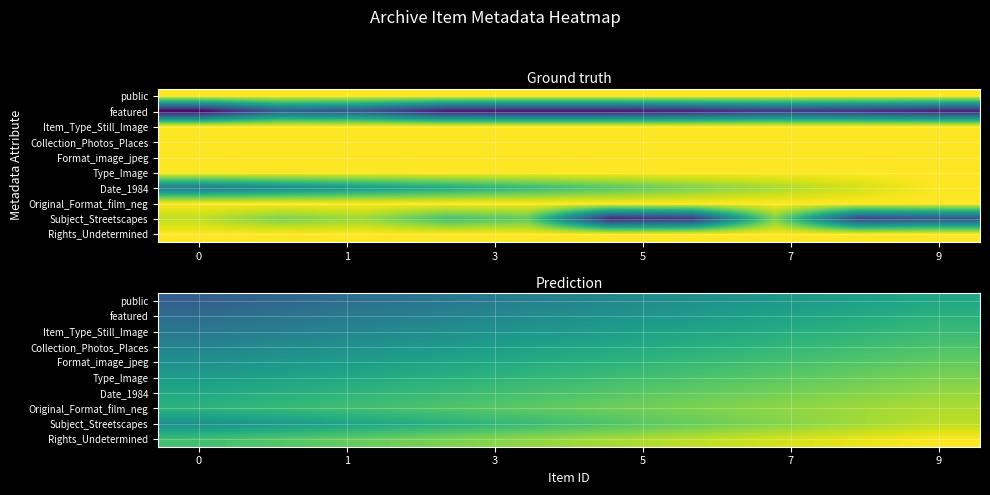

How many Rights_Undetermined values are between 0 and 1?

10